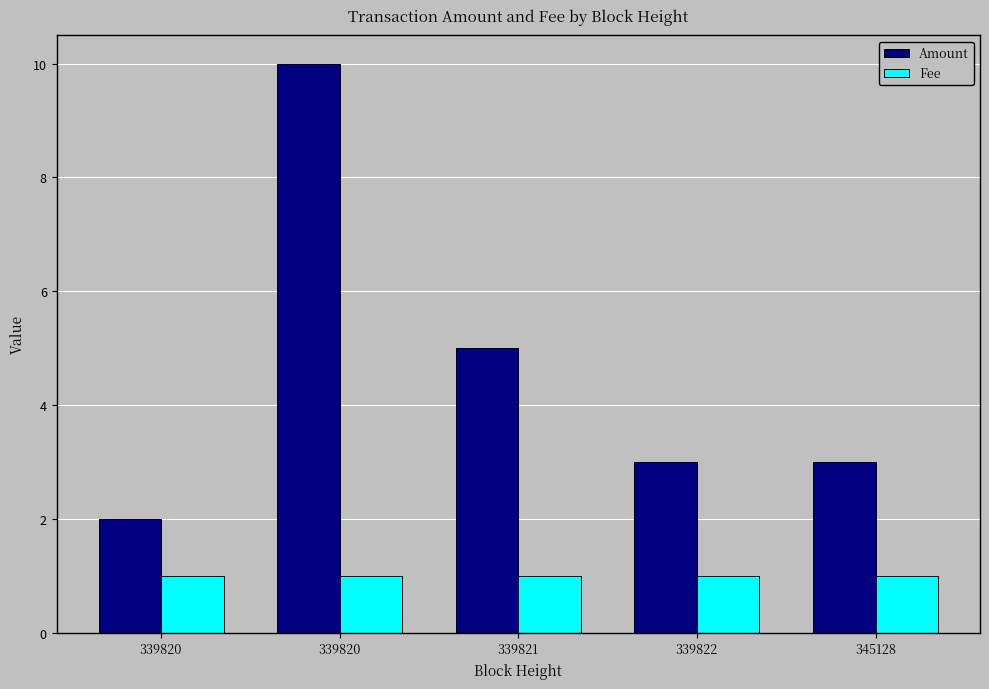

What are all the series names shown in the legend?

Amount, Fee